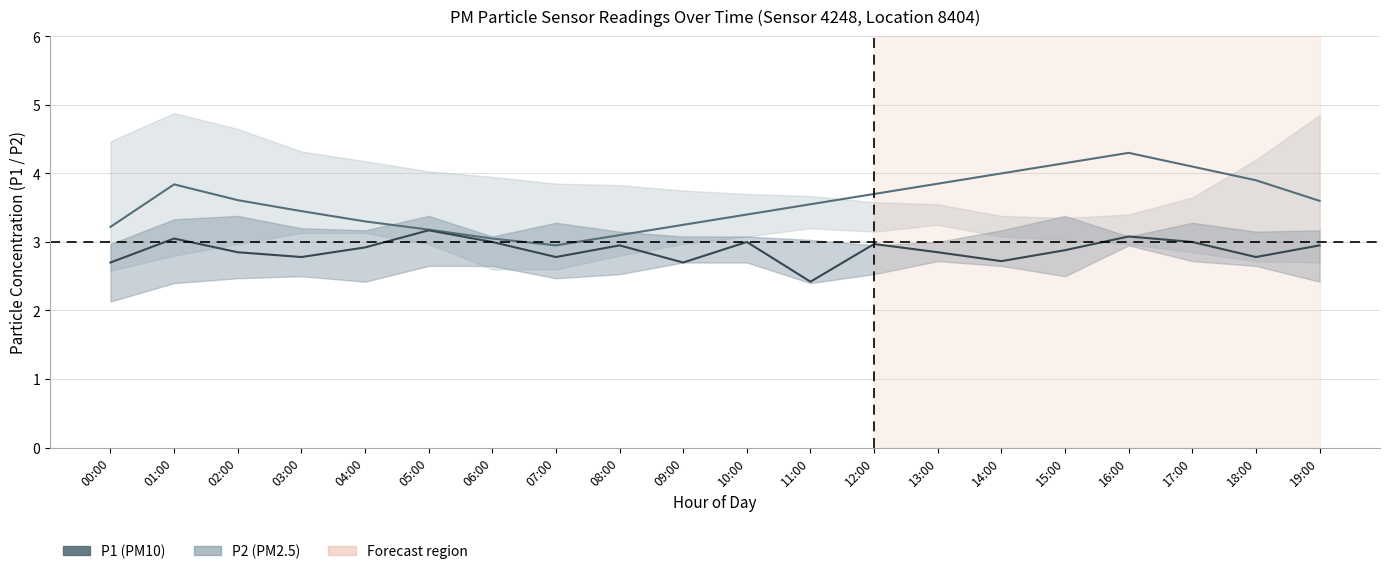

What is the label of the 14th point from the right?

06:00